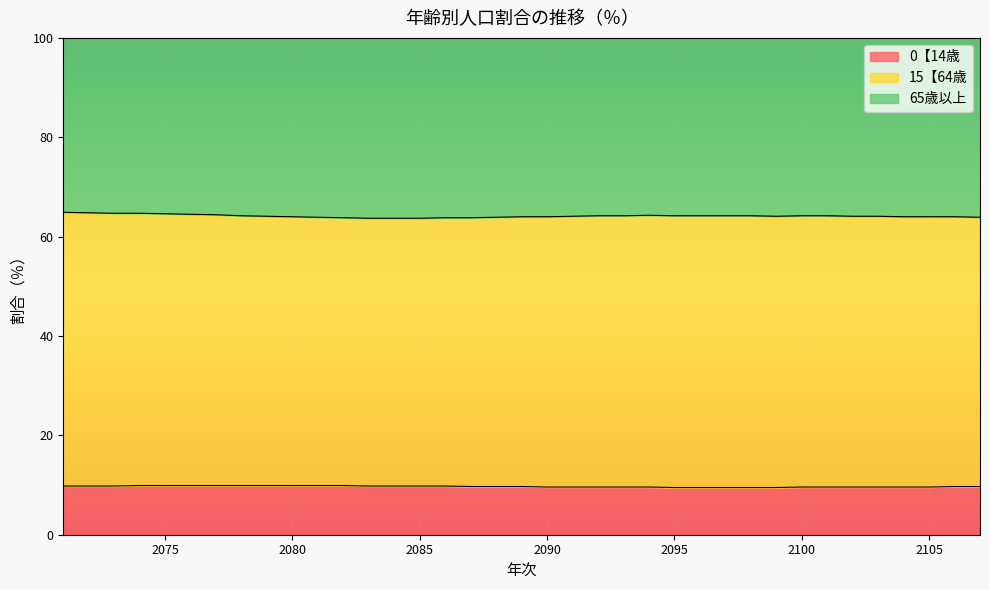

What is the minimum value for 0【14歳?

9.5